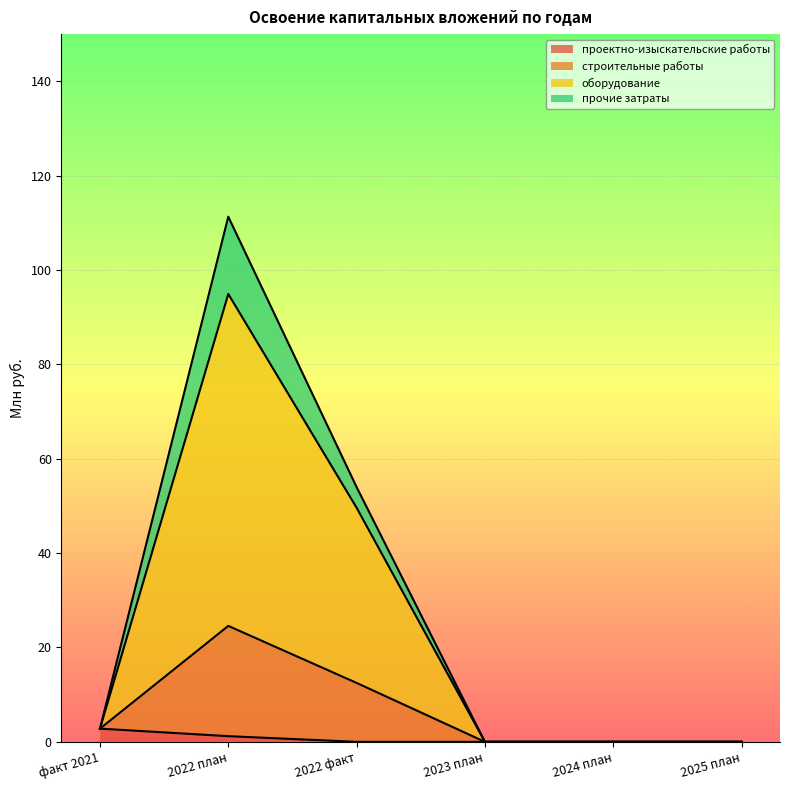

What position from the left is 2022 факт?

3